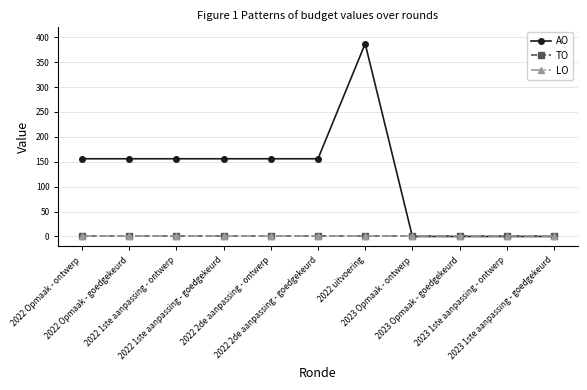

True or false: LO and TO cross at least once.

False